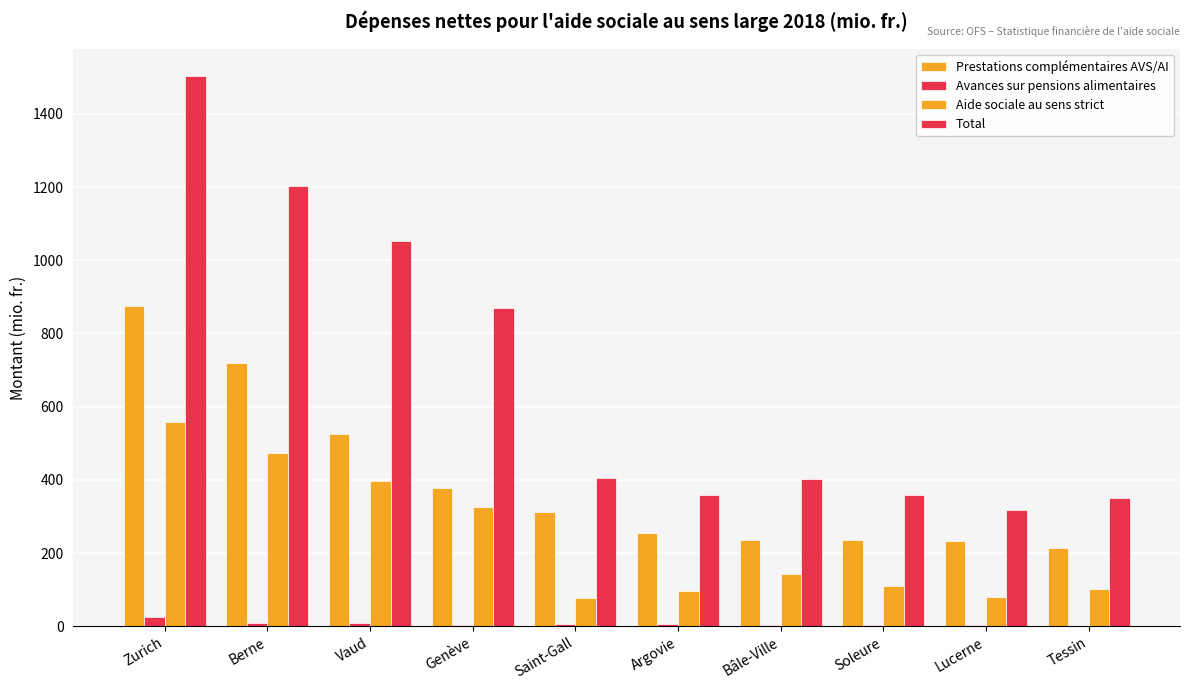

What is the difference between the maximum and second lowest values in the Total series?

1152.7